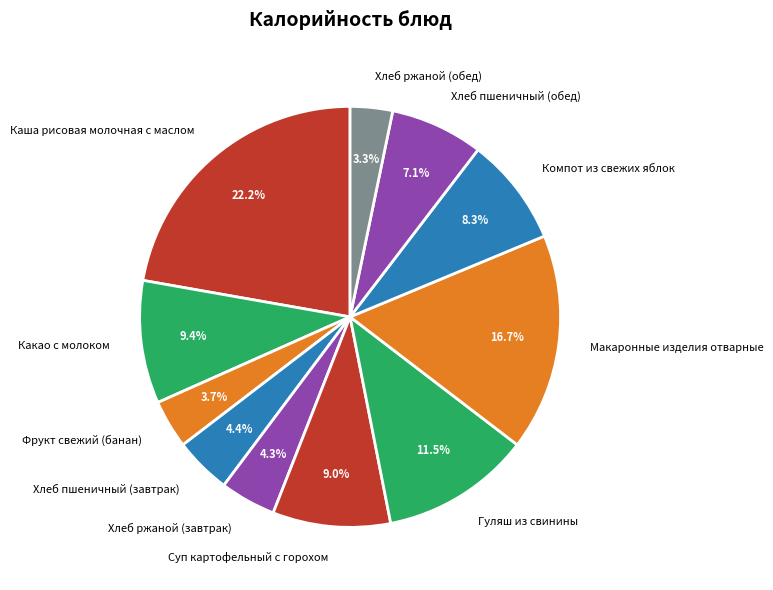

Approximately how many times larger is the value at Хлеб ржаной (завтрак) compared to Хлеб ржаной (обед)?

1.3